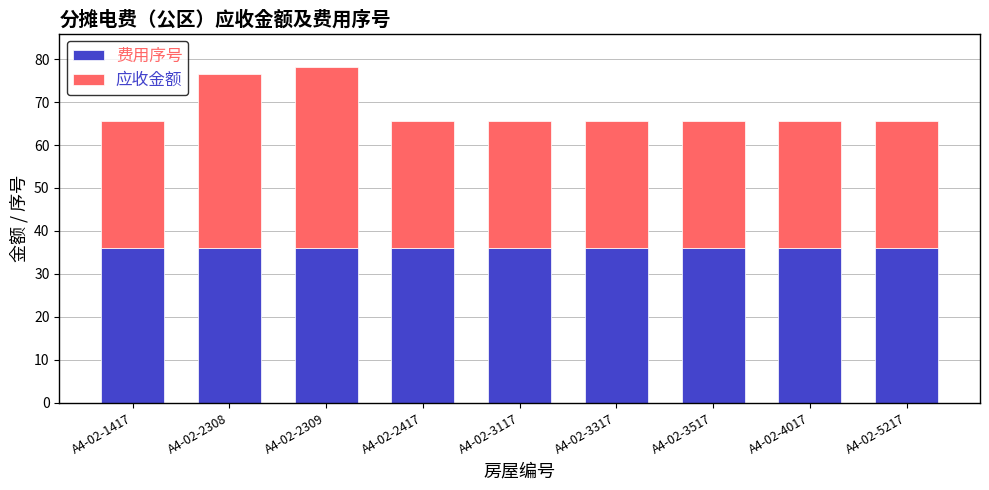

What is the total value across all series at A4-02-2308?

76.5